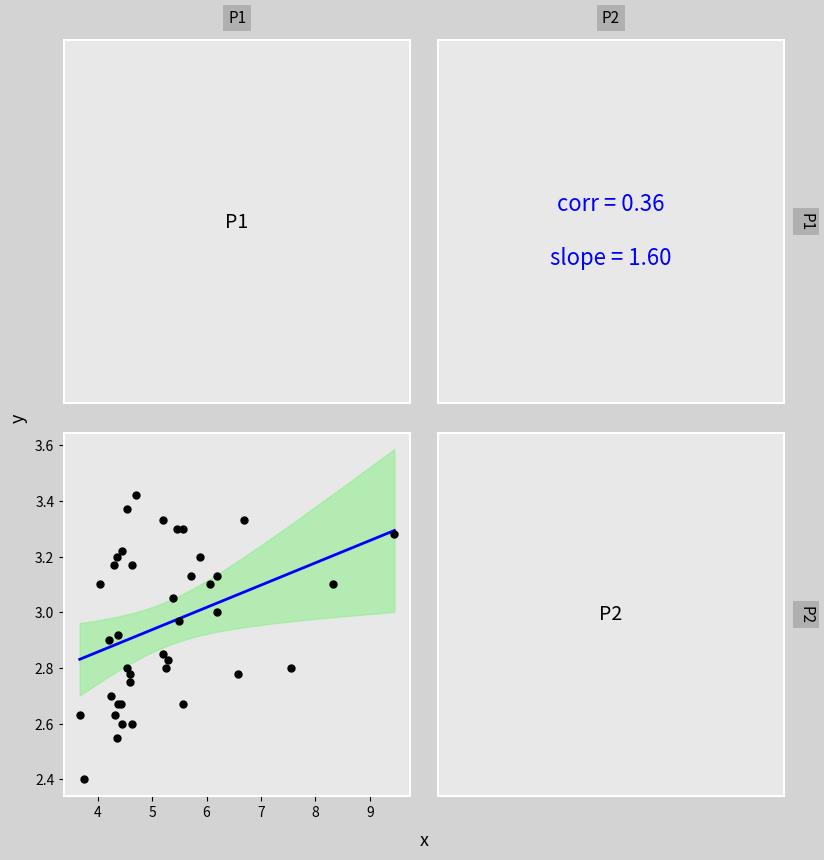

What Y value in the scatter plot is closest to 2?

2.4